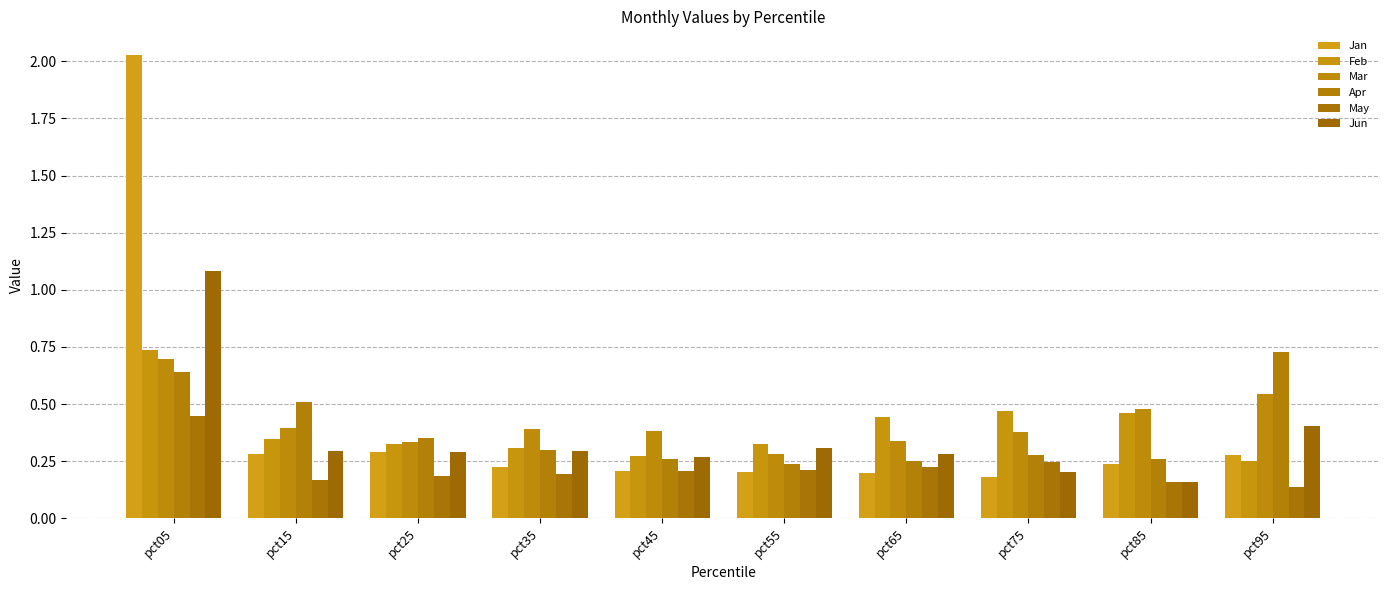

What is the total value across all series at pct95?

2.3